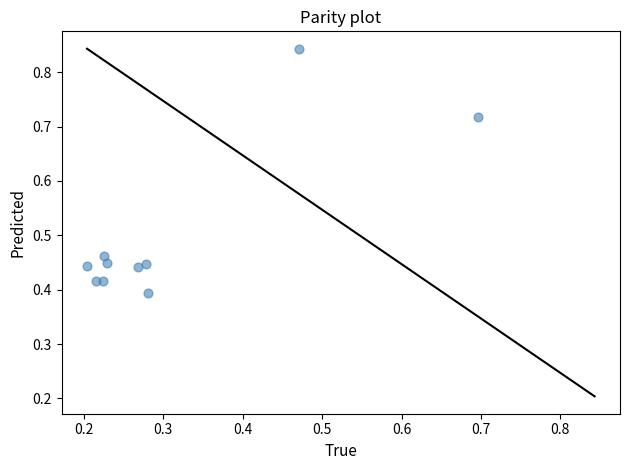

What is the average X value?

0.3